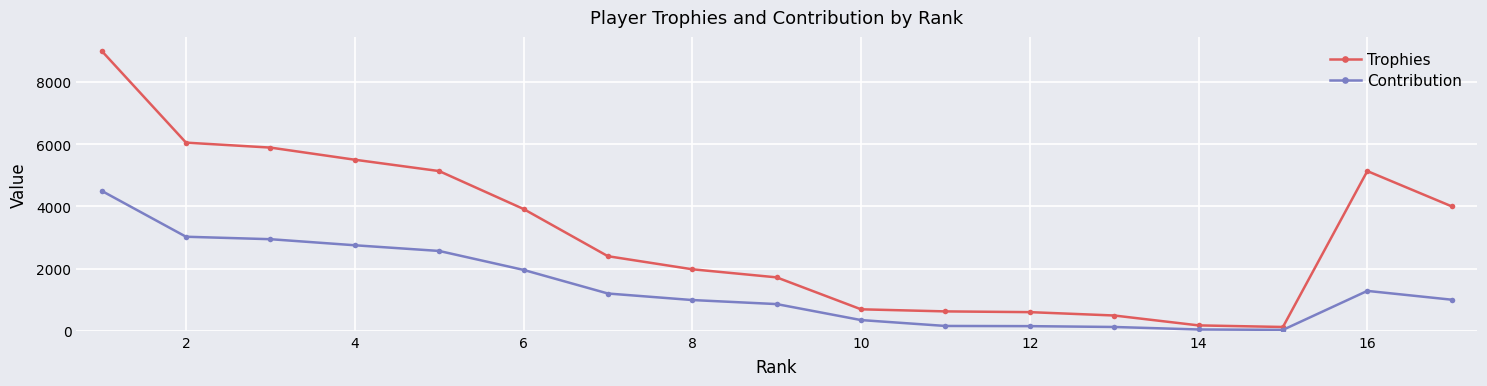

What is the sum of all Contribution values?

23921